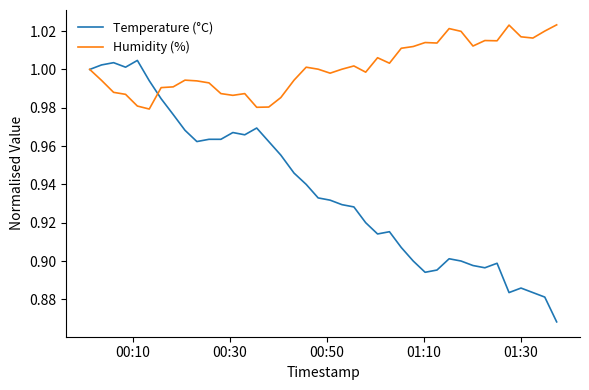

Which series has the widest spread of values?

Temperature (°C)